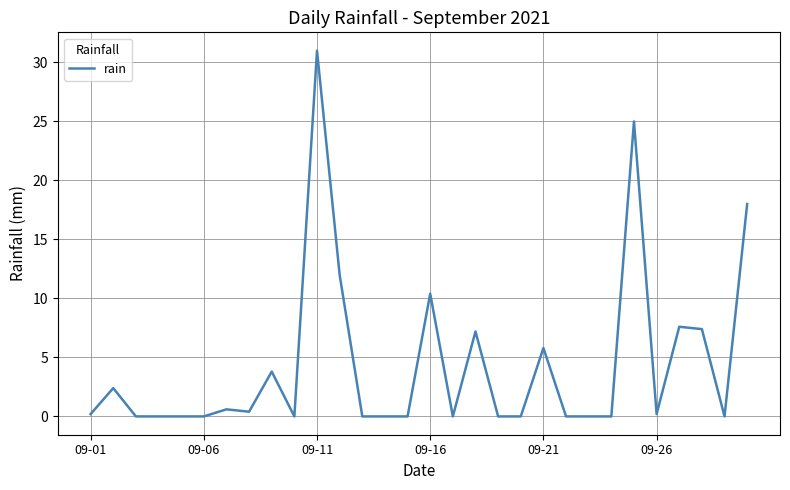

What is the greatest value displayed?

31.0